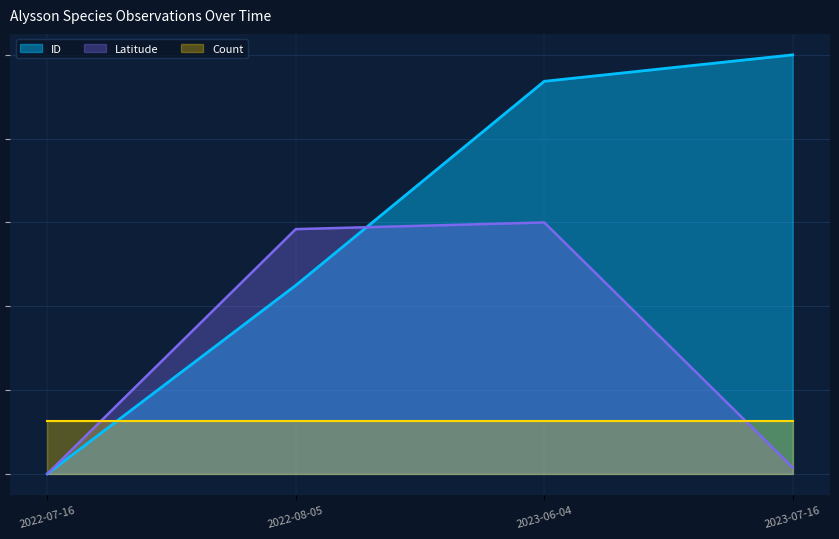

What are all the series names shown in the legend?

ID, Latitude, Count